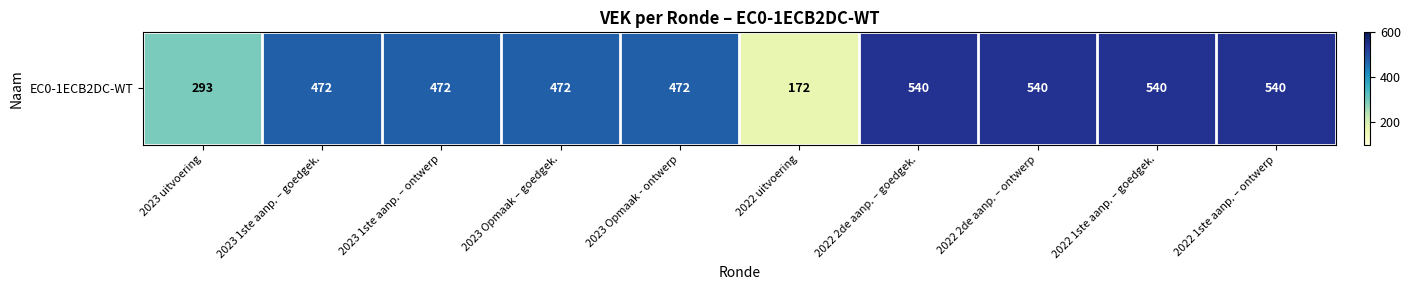

Approximately how many times larger is the value at 2022 uitvoering compared to 2023 1ste aanp. – ontwerp?

0.4